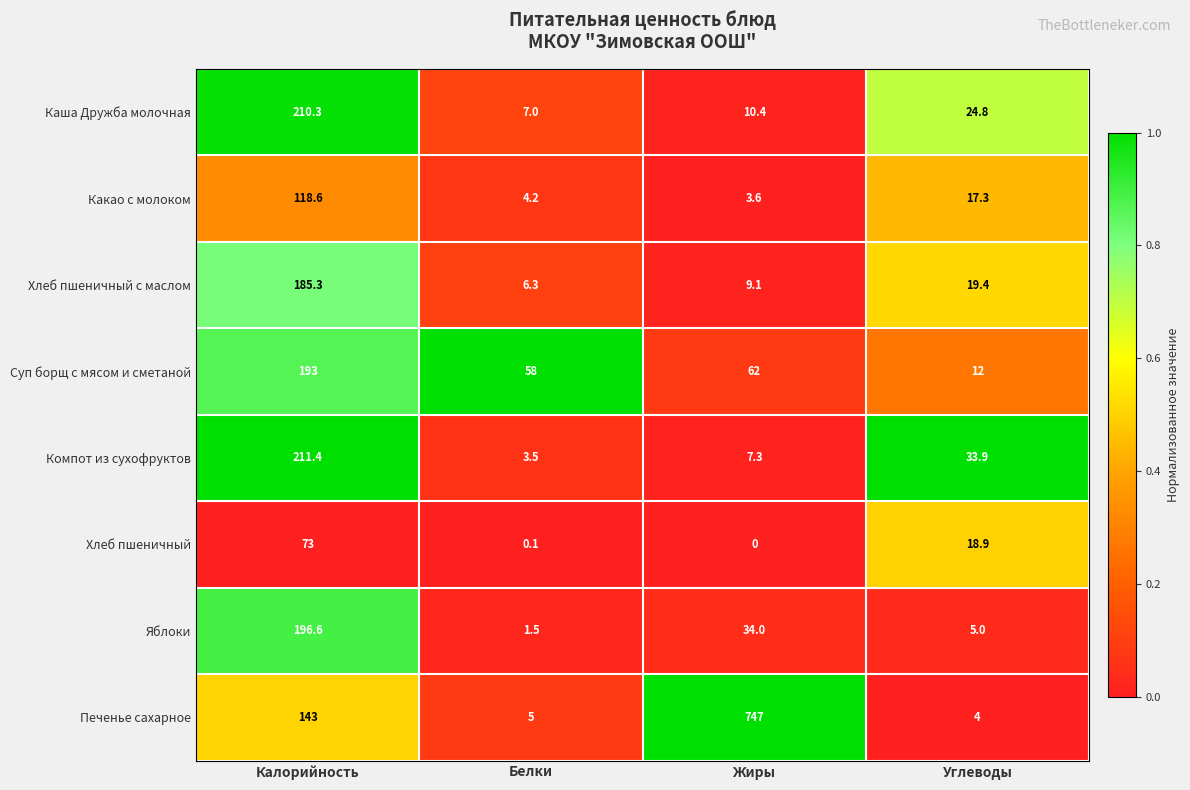

What is the minimum value for Каша Дружба молочная?

7.0